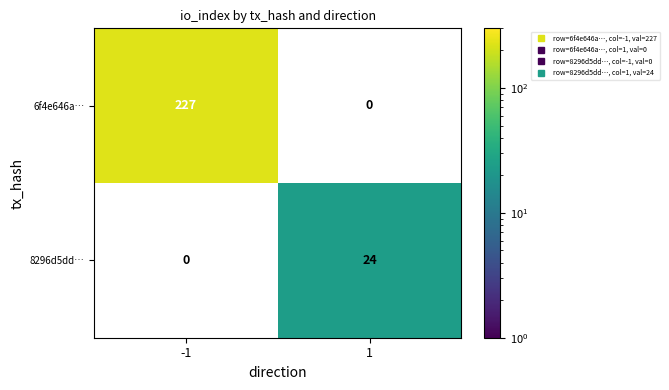

At how many categories does at least one series exceed 163?

1